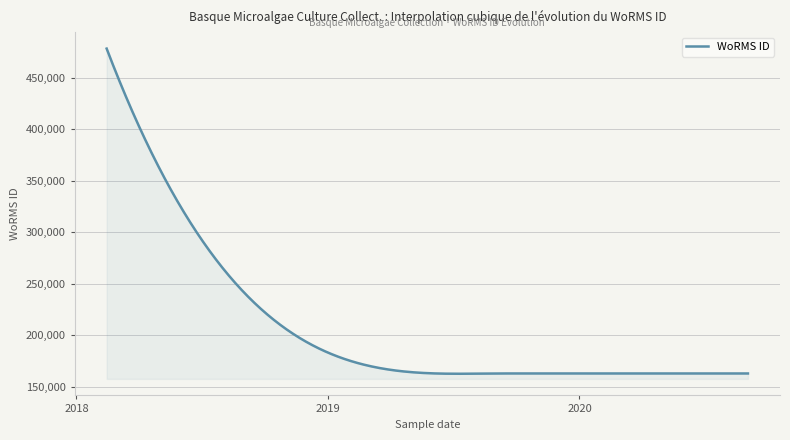

What is the minimum value shown in the chart?

162452.8